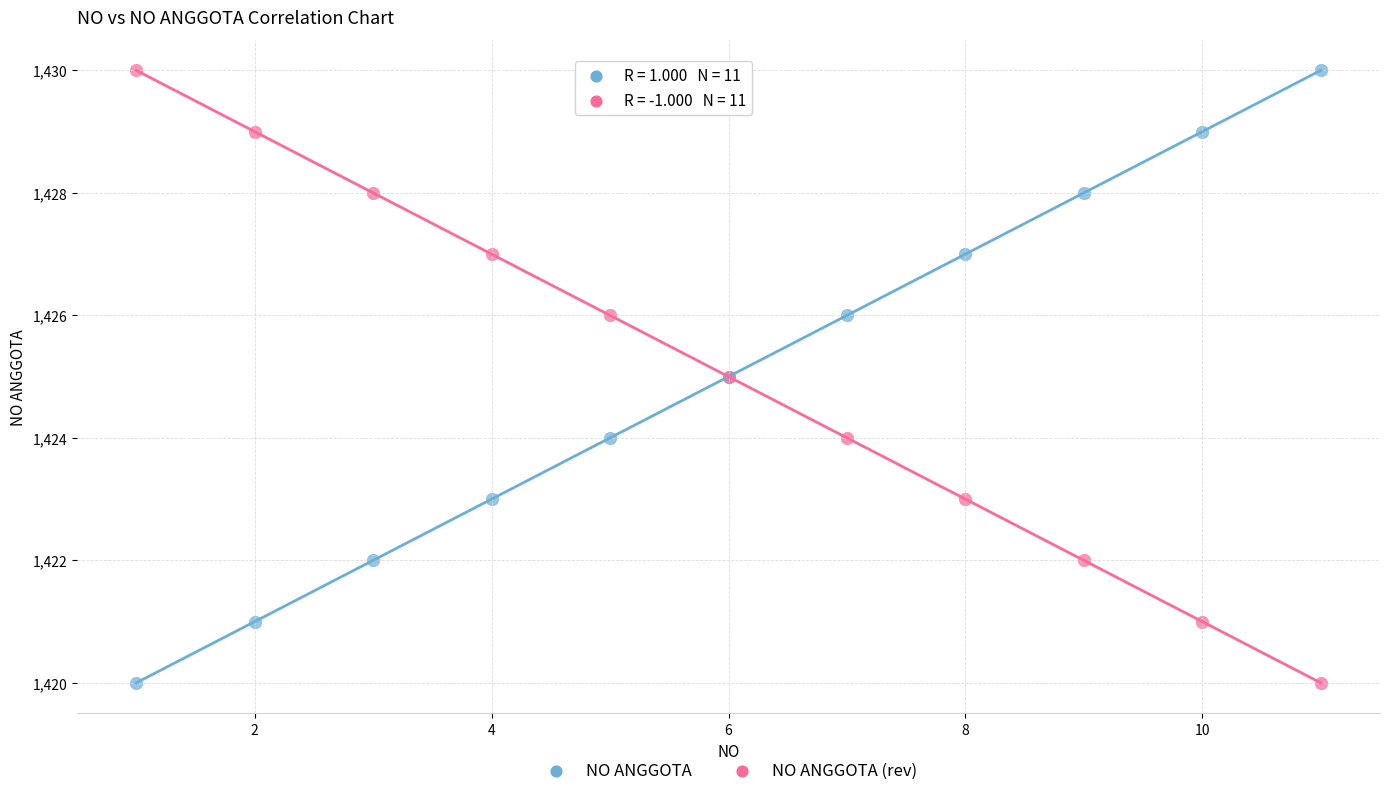

What are all the series names shown in the legend?

NO ANGGOTA, NO ANGGOTA (rev)